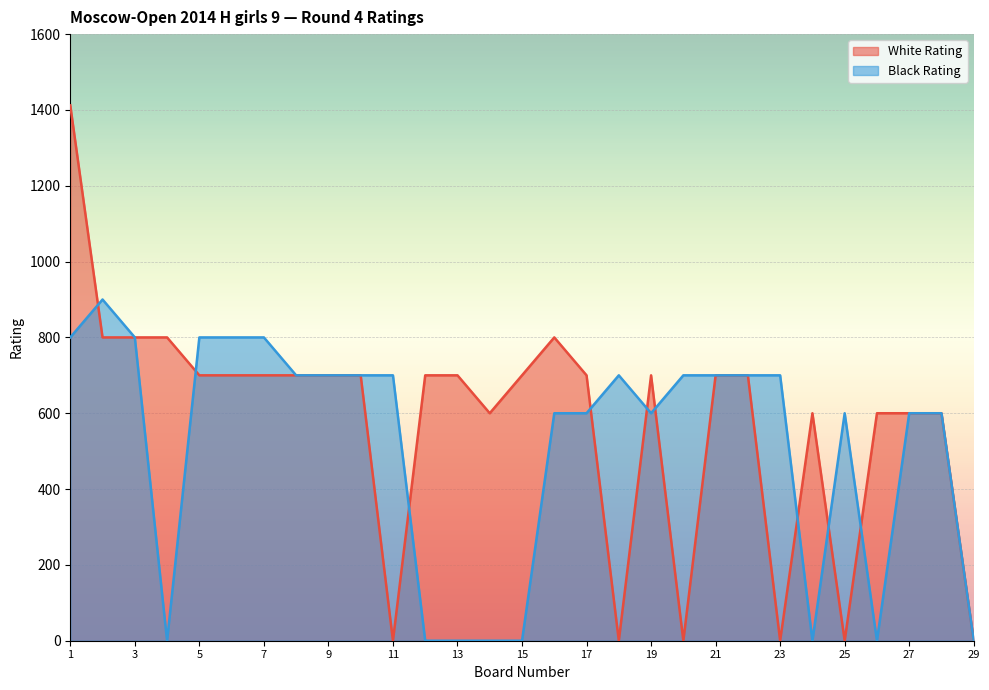

Reading right to left, extract all data points from this chart.

White Rating: 0	600	600	600	0	600	0	700	700	0	700	0	700	800	700	600	700	700	0	700	700	700	700	700	700	800	800	800	1412
Black Rating: 0	600	600	0	600	0	700	700	700	700	600	700	600	600	0	0	0	0	700	700	700	700	800	800	800	0	800	900	800